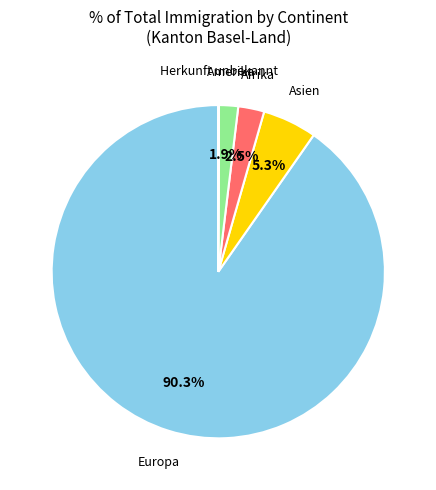

Is there a majority slice in this chart?

Yes